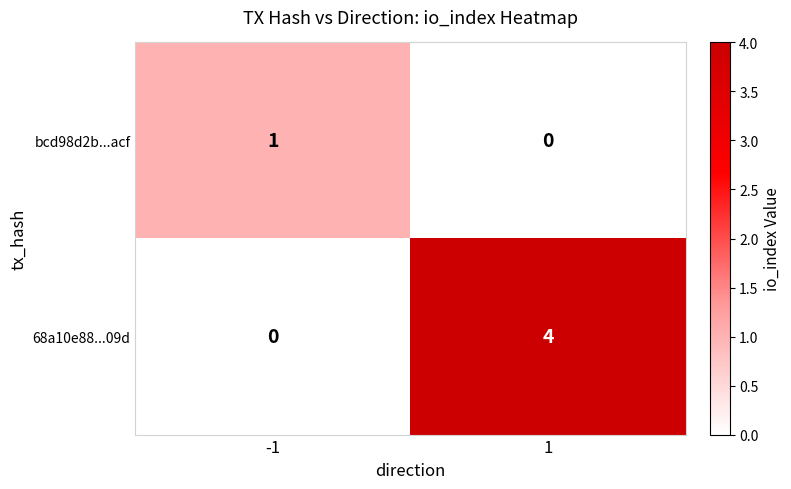

At which category is the sum across all series the highest?

1